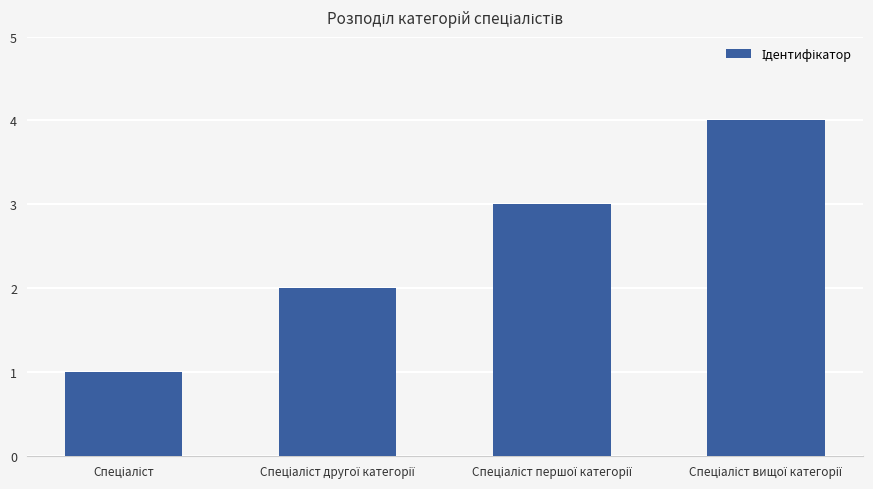

What is the maximum value shown in the chart?

4